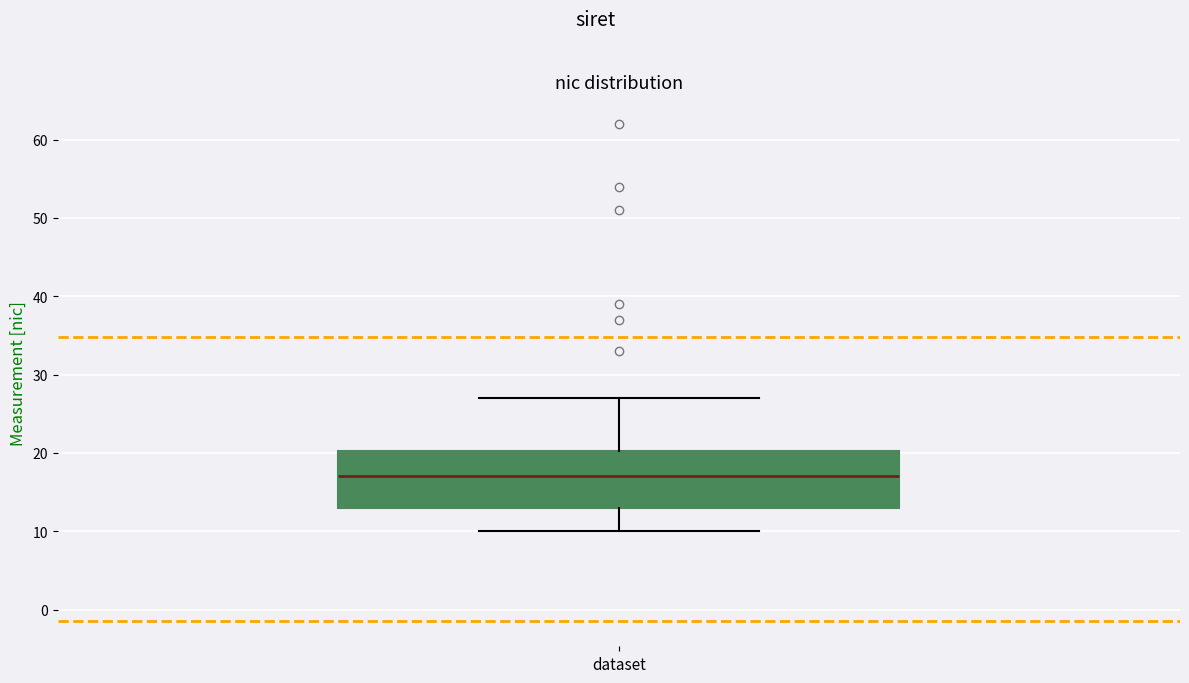

Where does the upper whisker of the box for dataset end on the y-axis? The values are not printed on the chart, so give them approximately, as read against the axis.

27